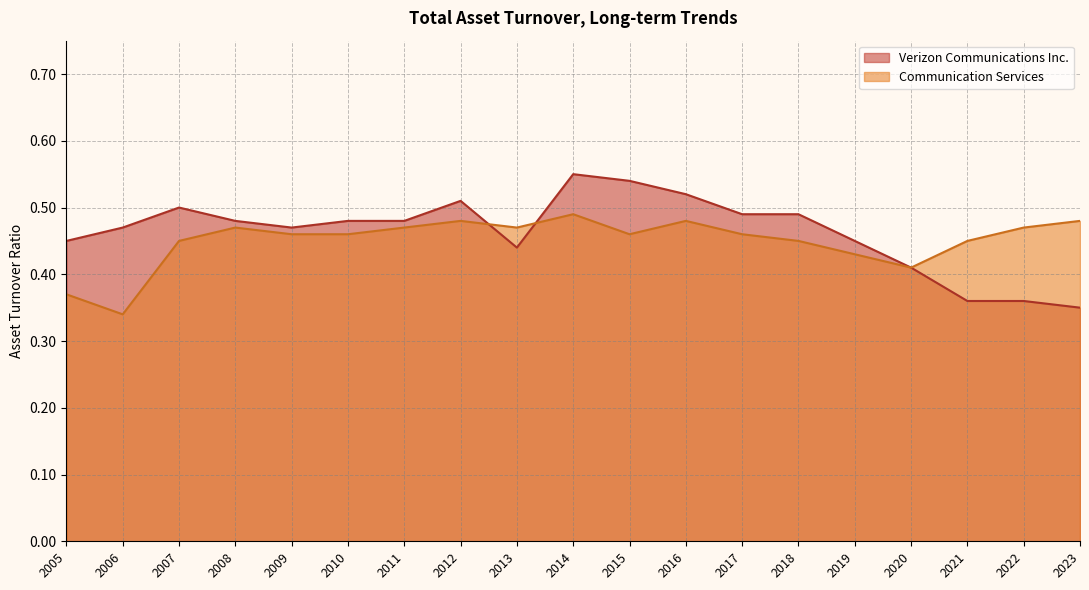

The Verizon Communications Inc. series shows 0.5 at 2017. True or false?

True